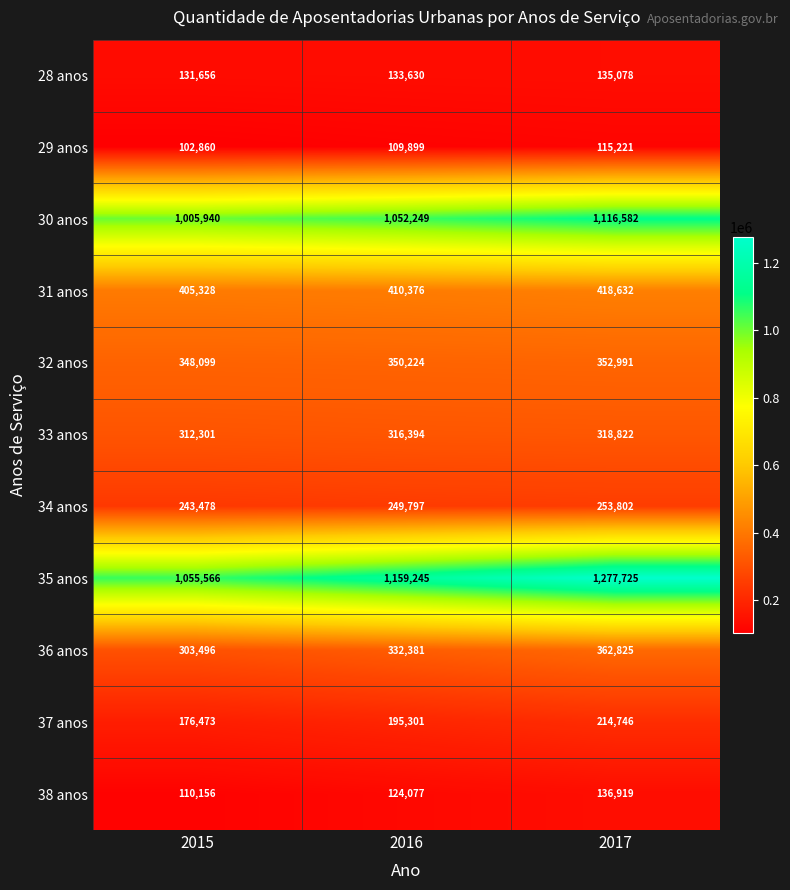

At which category is the sum across all series the highest?

2017